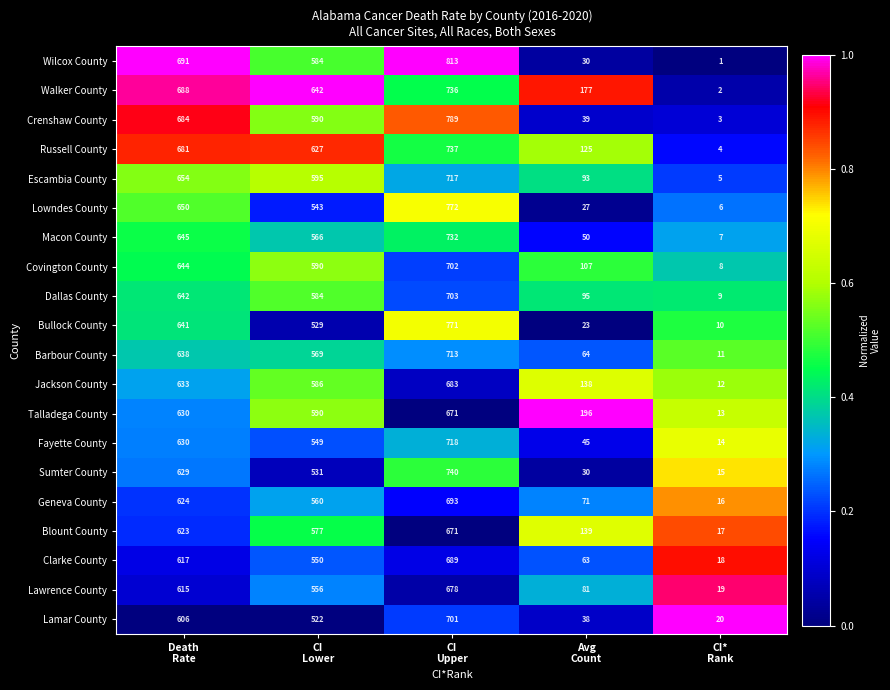

What is the difference between the second highest and minimum values in the Jackson County series?

621